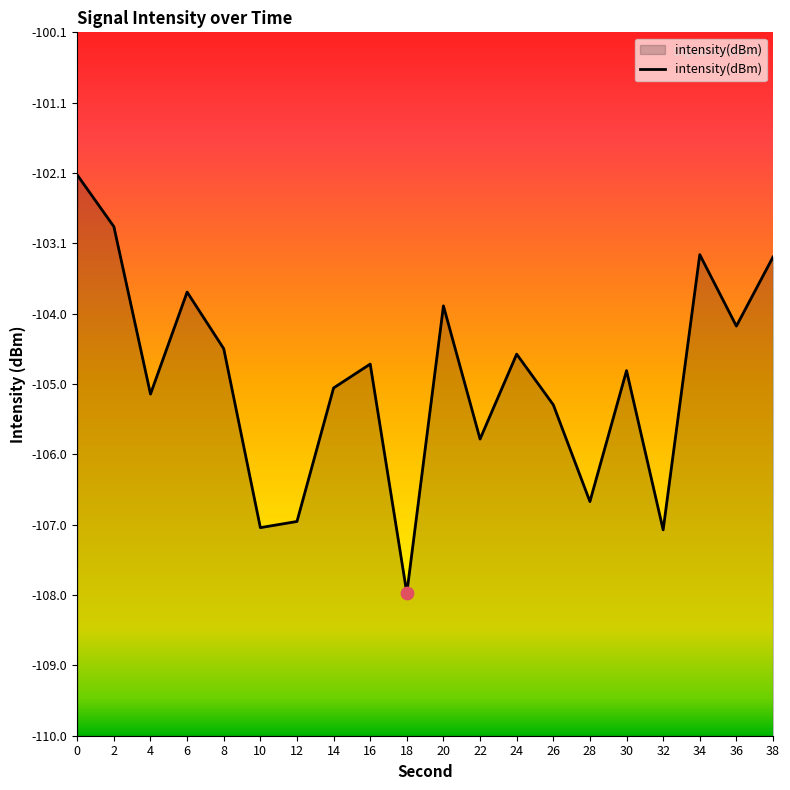

Which has a higher value, 30 or 2?

2